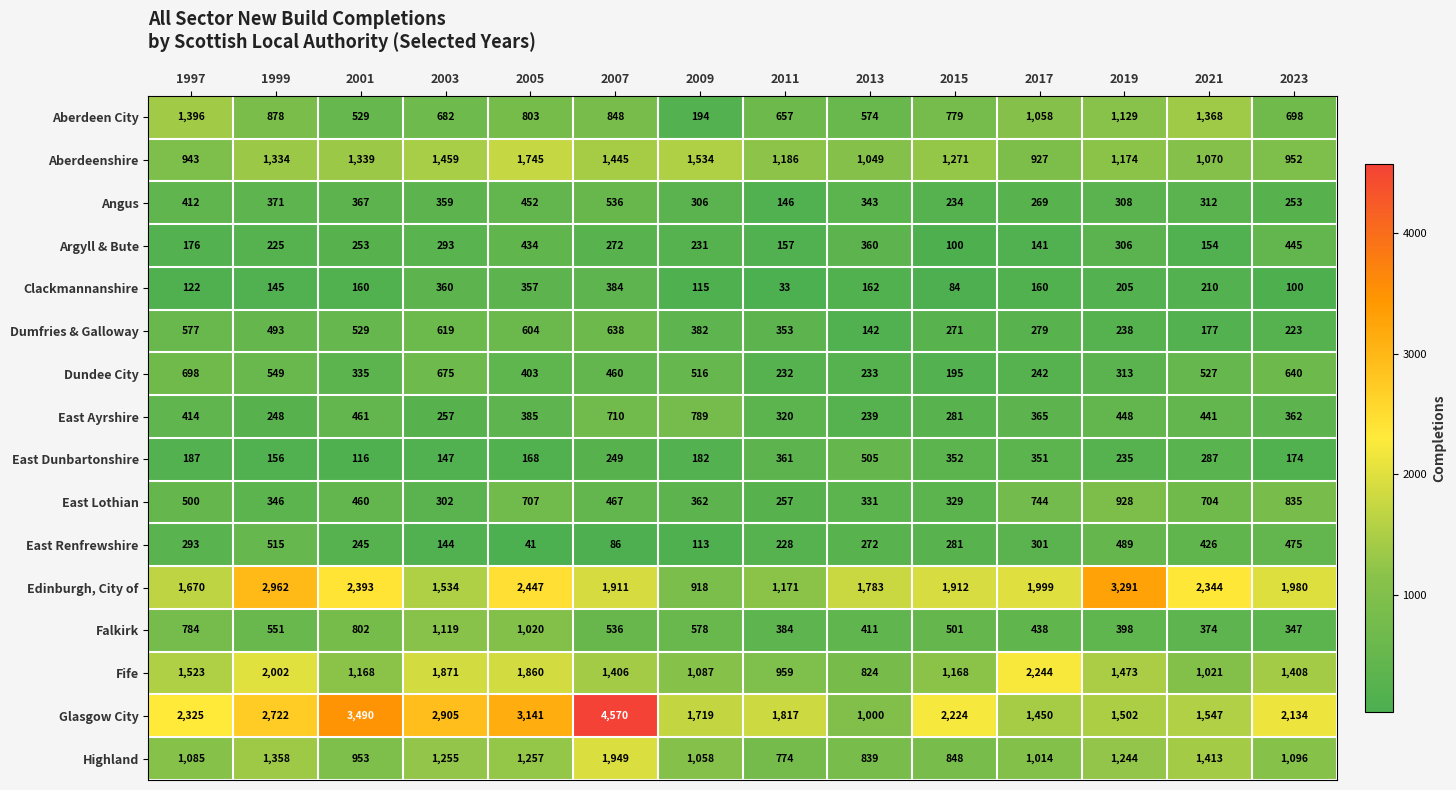

What is the sum of the East Dunbartonshire values at 1997 and 2015?

539